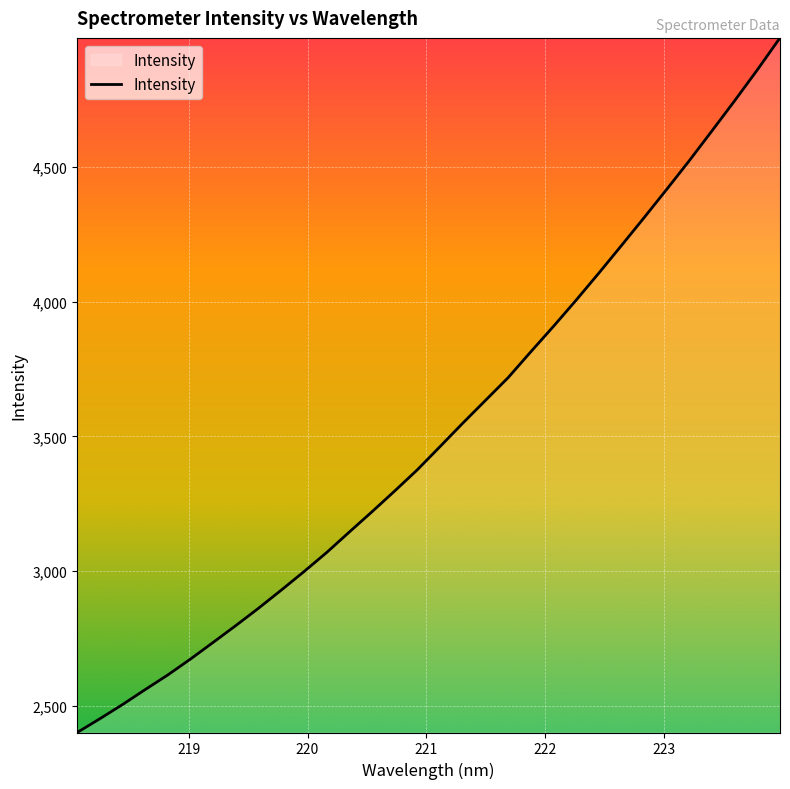

How many lines are shown in the chart?

1